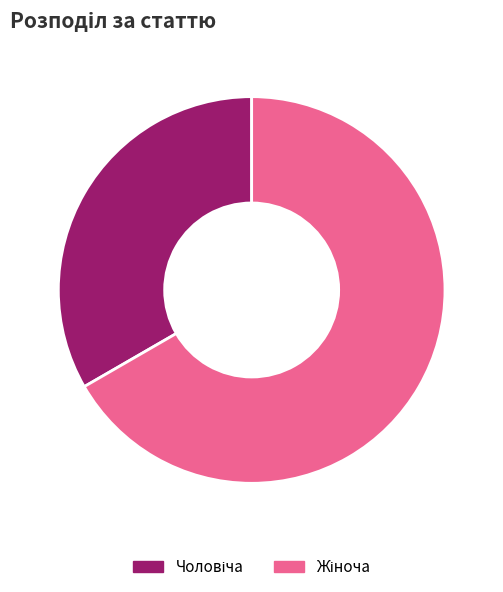

Is there a majority slice in this chart?

Yes